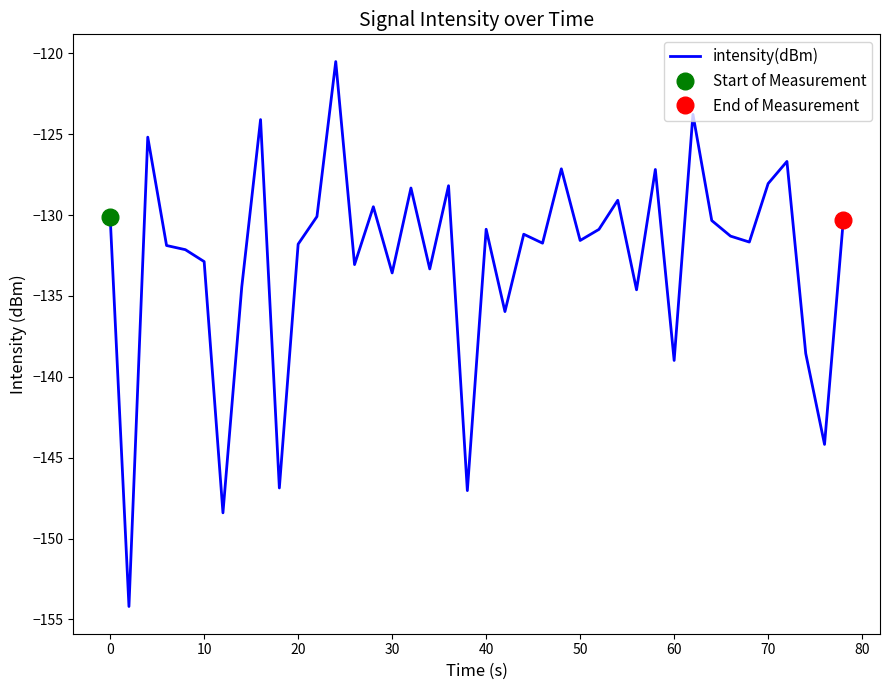

True or false: intensity(dBm) has a value of -130.1 at 0.

True